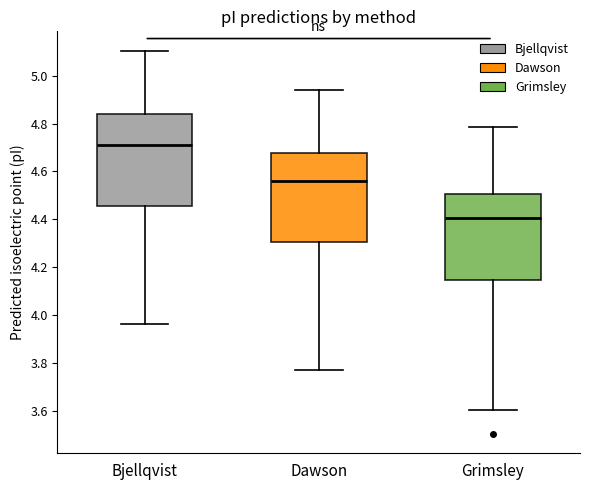

Which box's median line is the highest?

Bjellqvist